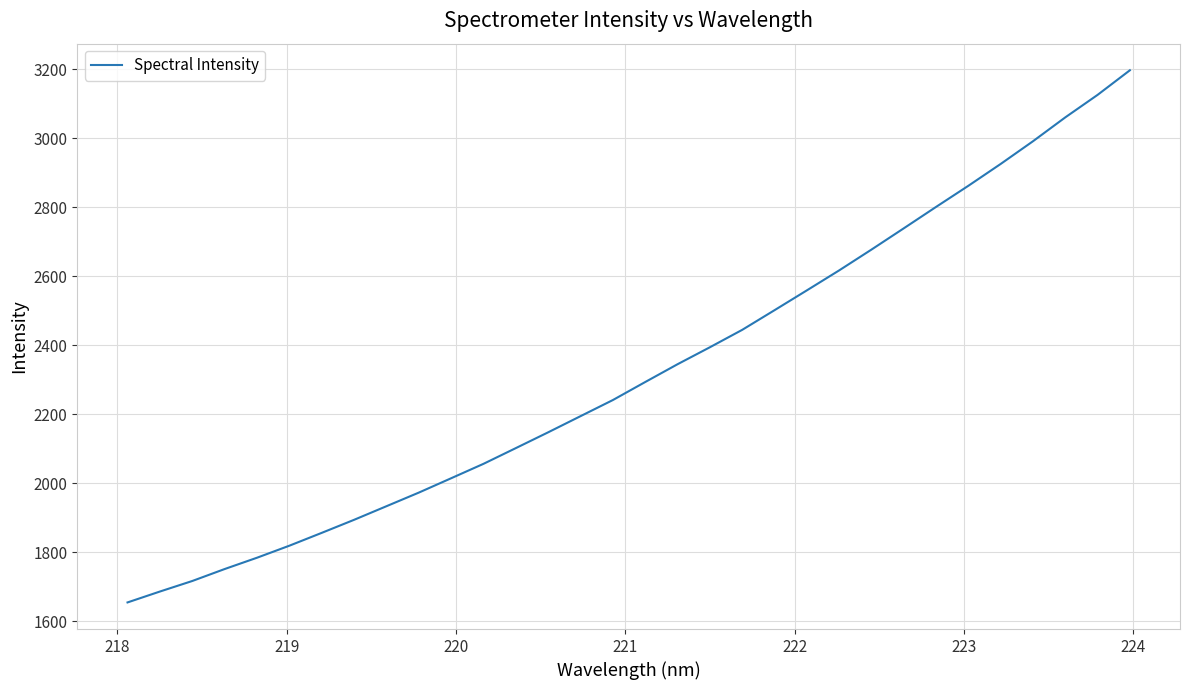

How many lines are shown in the chart?

1